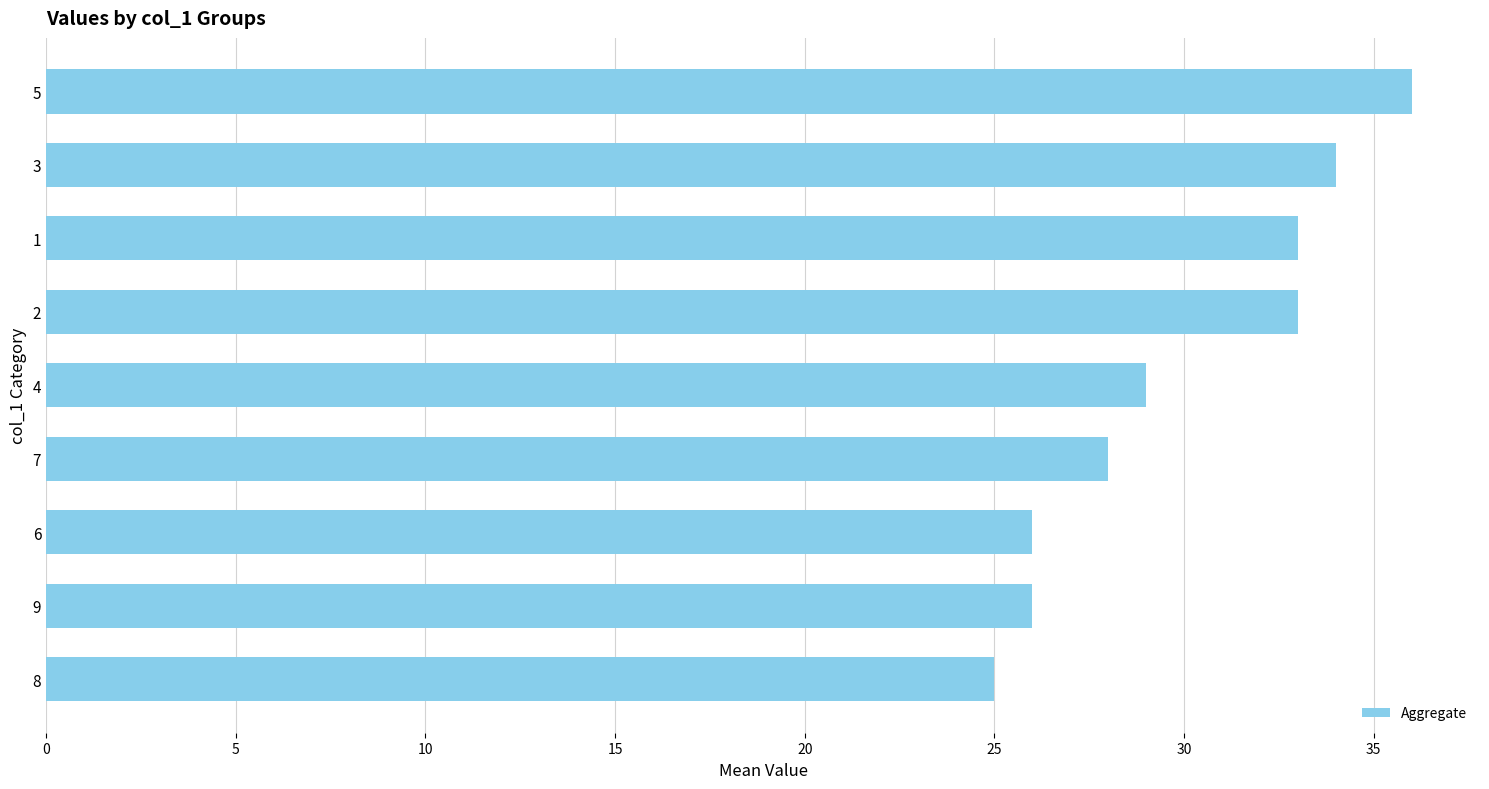

What is the sum of all values?

270